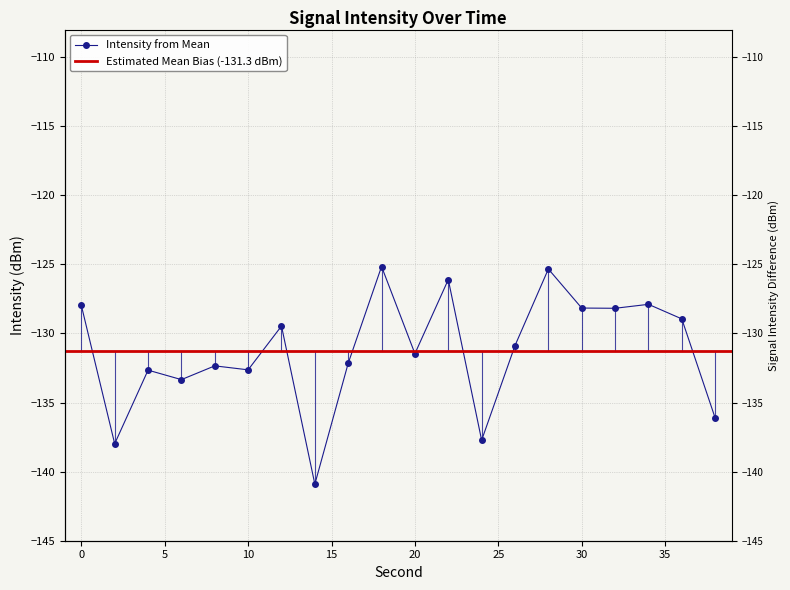

Count the number of categories in the chart.

20